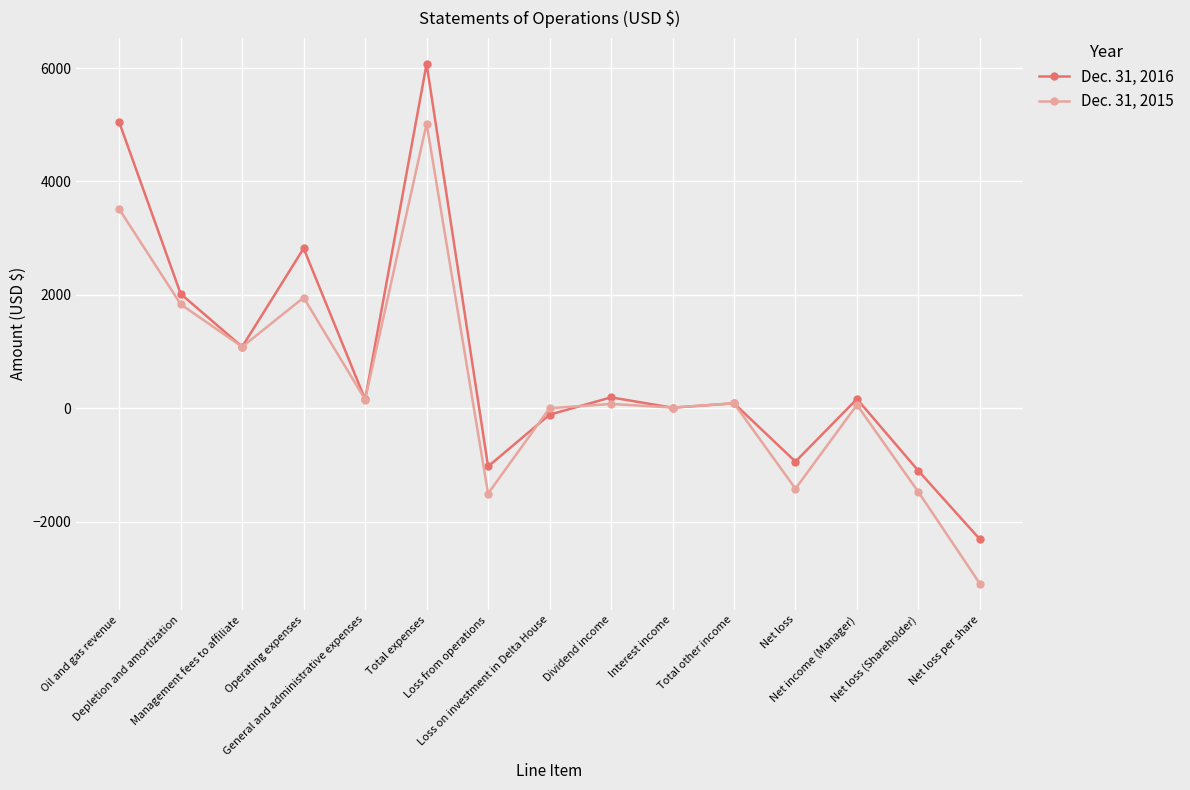

What is the minimum value shown in the chart?

-3095